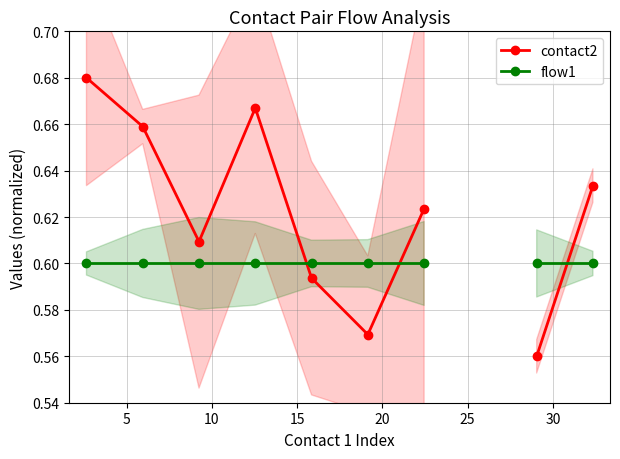

What are all the series names shown in the legend?

contact2, flow1